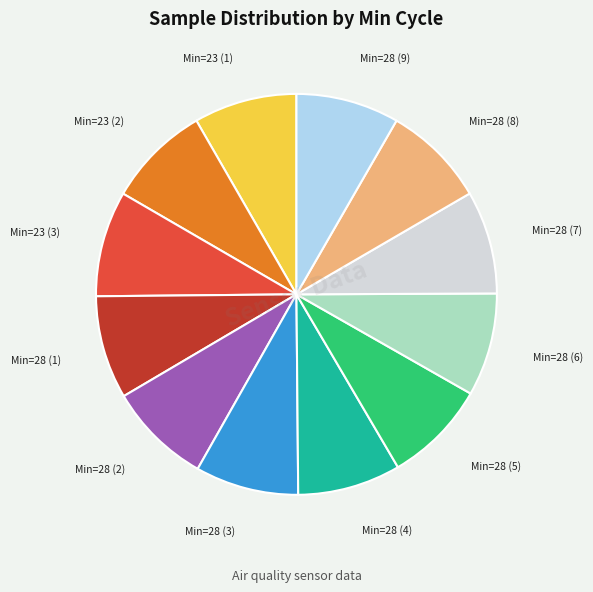

Approximately how many times larger is the value at Min=28 (3) compared to Min=28 (2)?

1.0